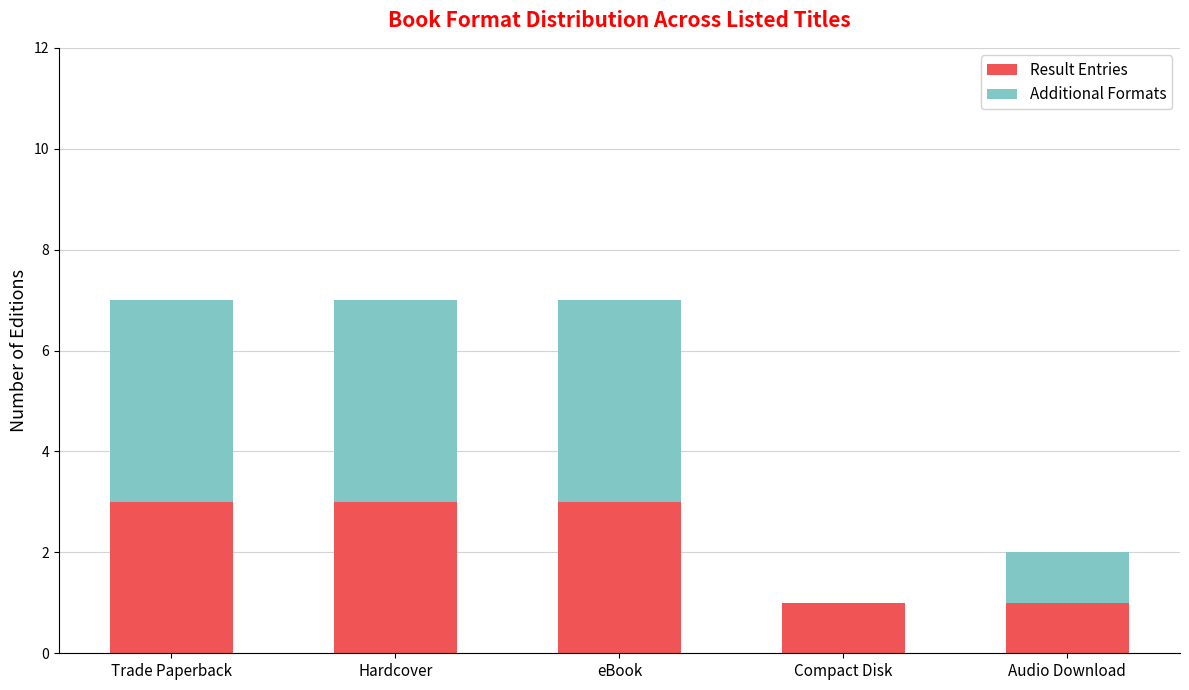

Does the chart contain stacked bars?

Yes